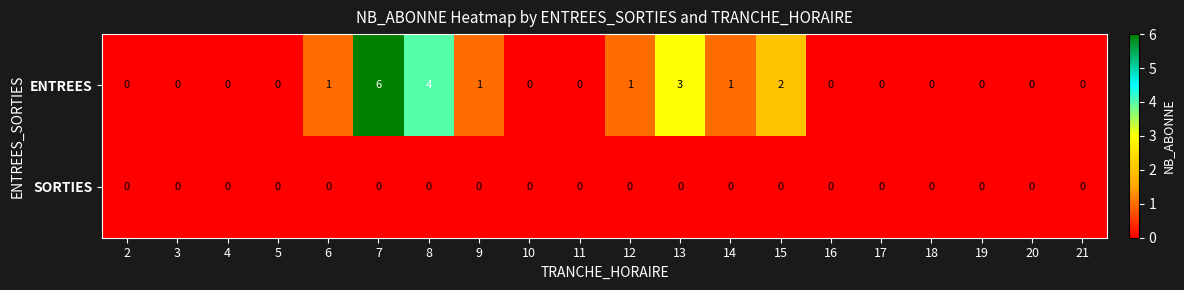

Rank the series at 16 from highest to lowest value.

ENTREES, SORTIES